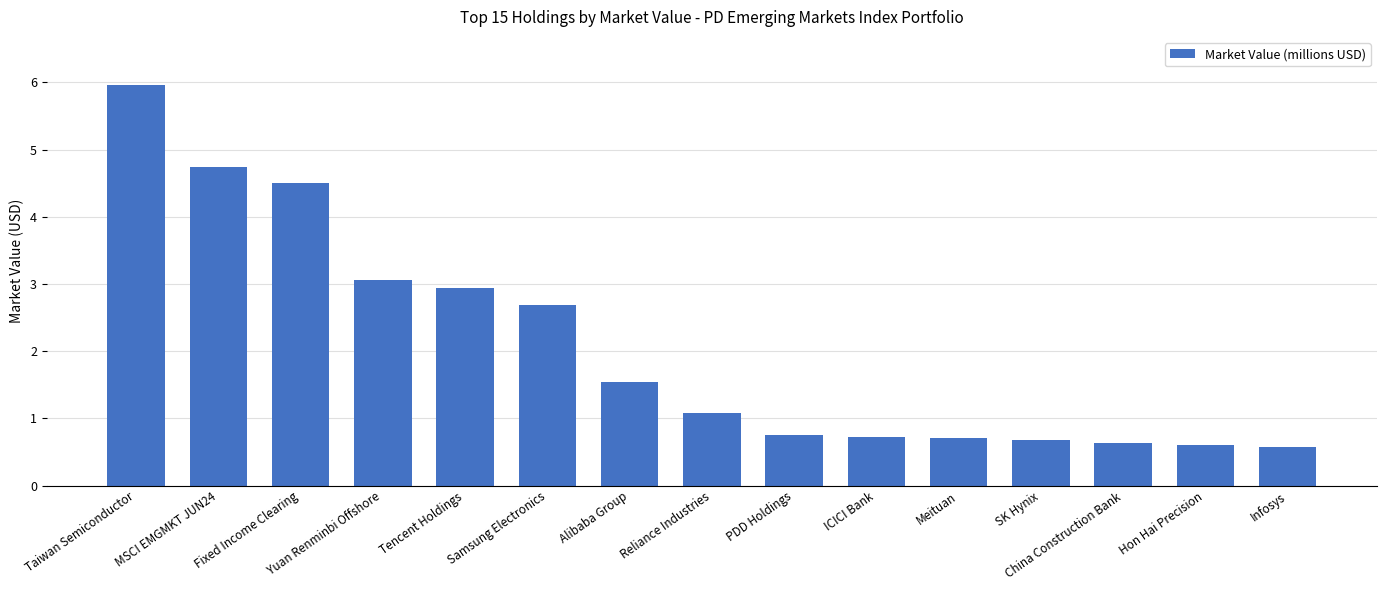

What is the change in value from Reliance Industries to Infosys?

-0.5